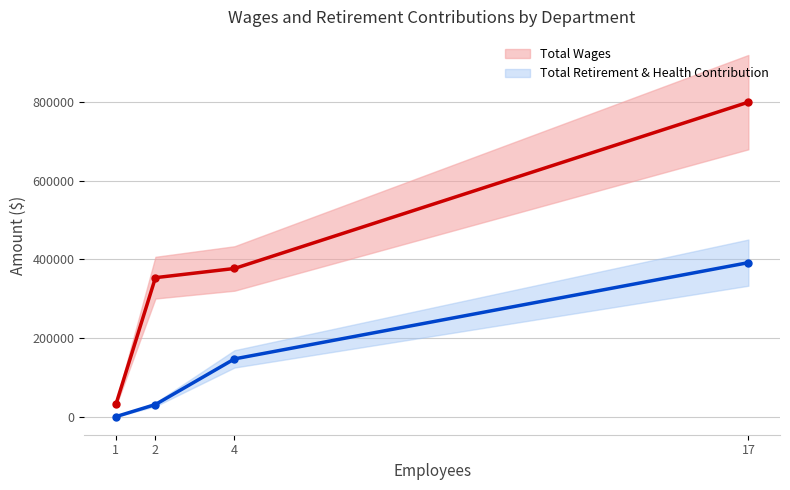

Rank the categories by Total Retirement & Health Contribution value from highest to lowest.

17, 4, 2, 1